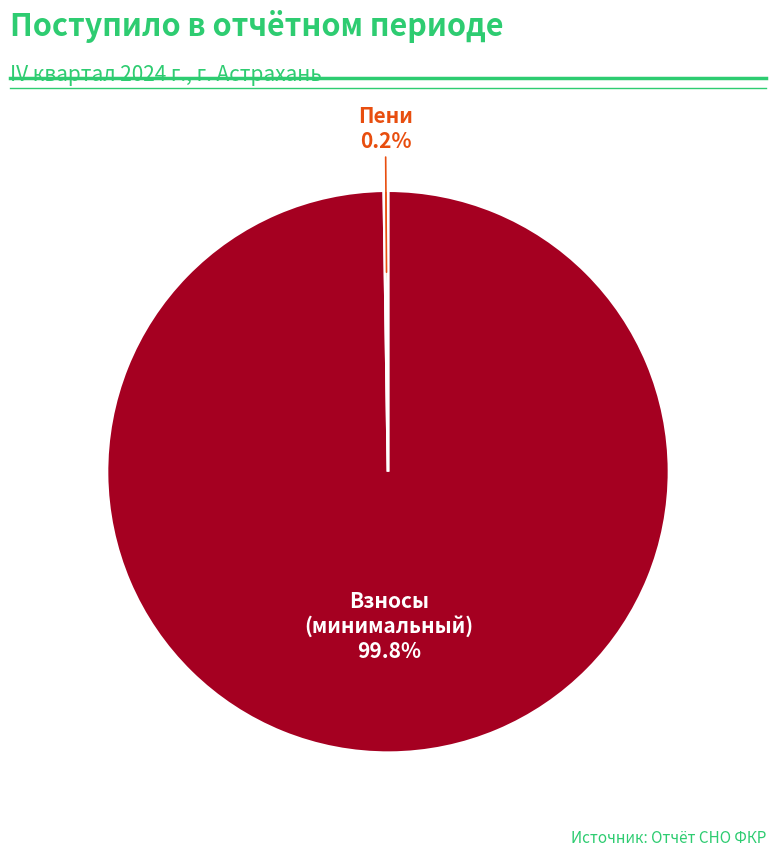

Is there a majority slice in this chart?

Yes